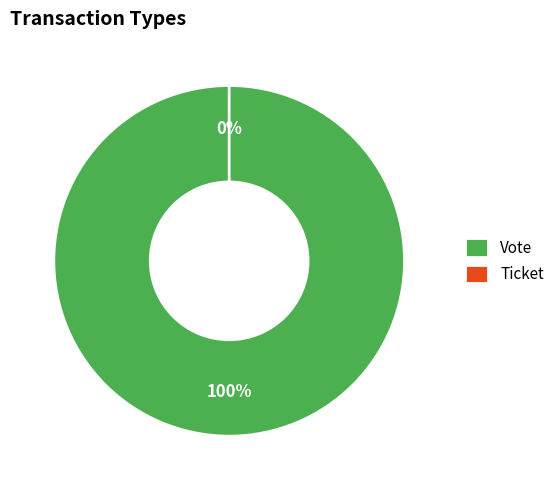

How much of the chart is everything except Ticket?

100.0%